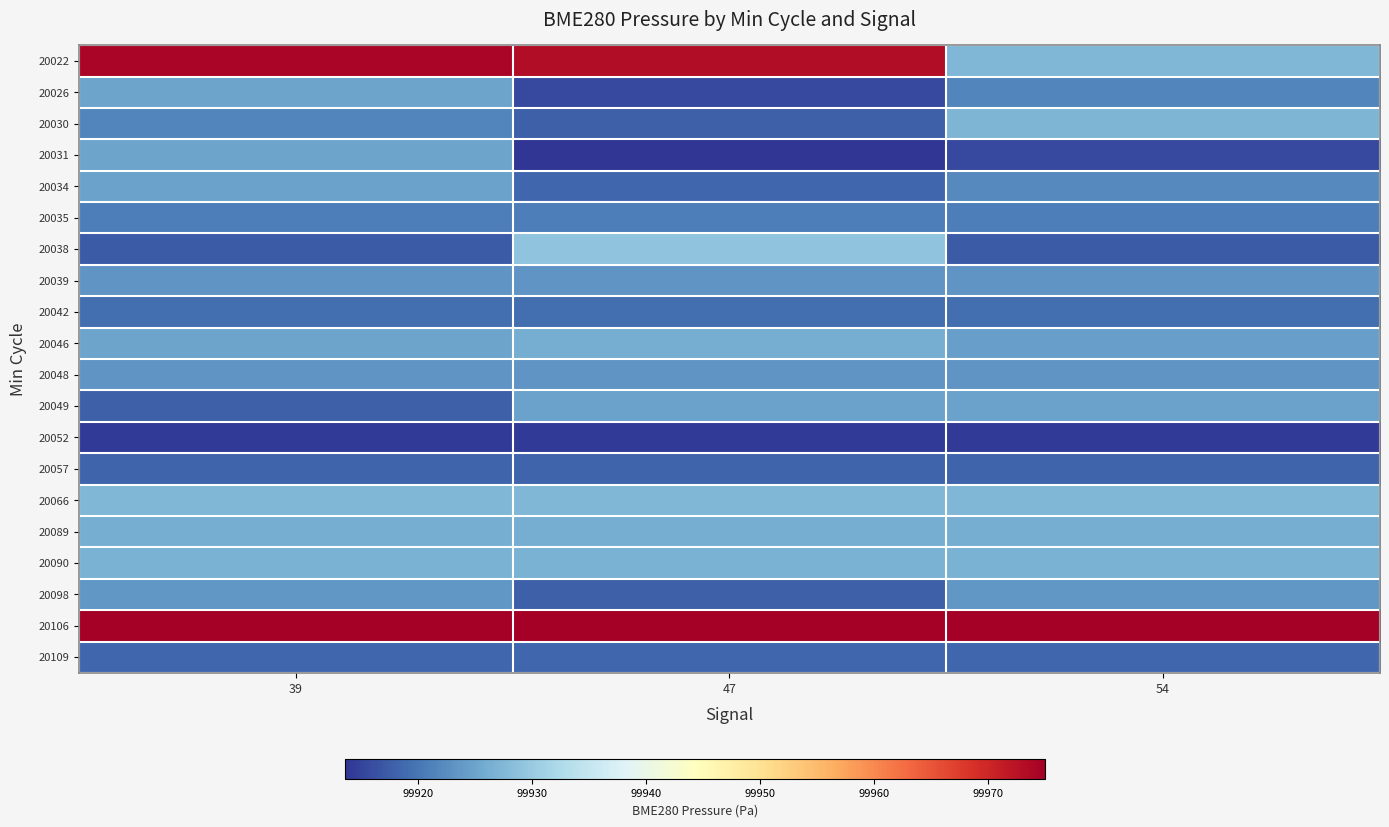

Count the number of categories in the chart.

3